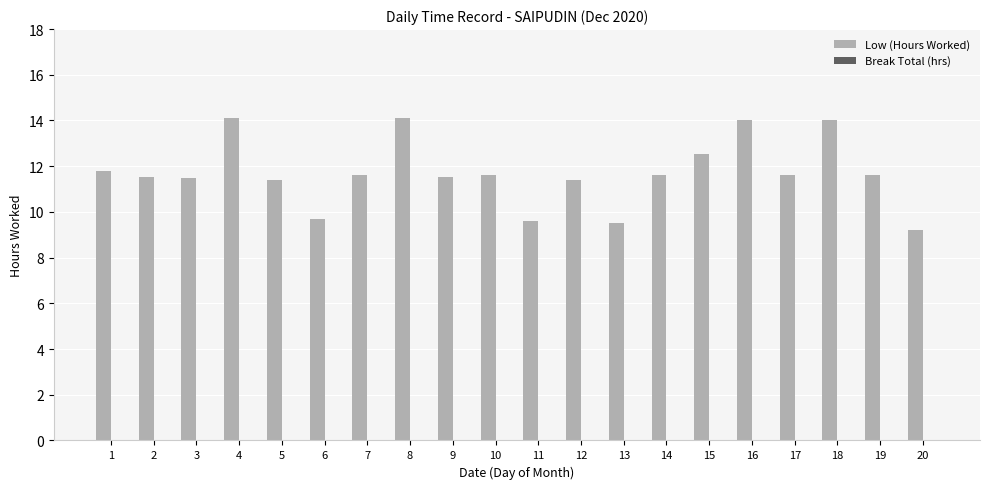

The chart shows a value of 17.9 at 7. True or false?

False